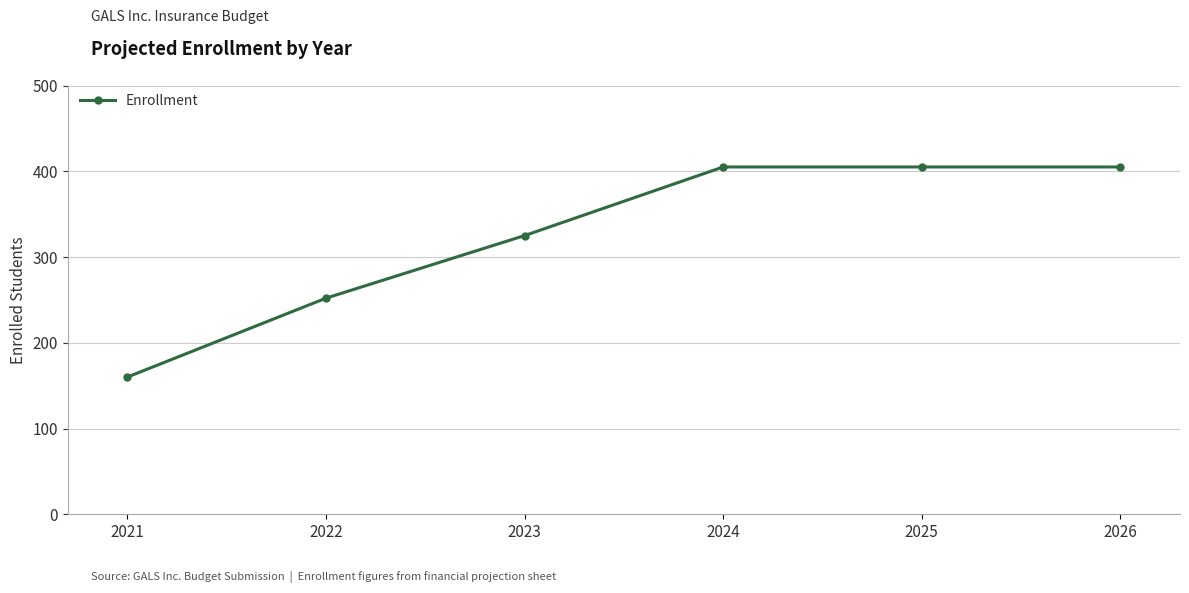

What is the difference between the values at 2021 and 2022?

92